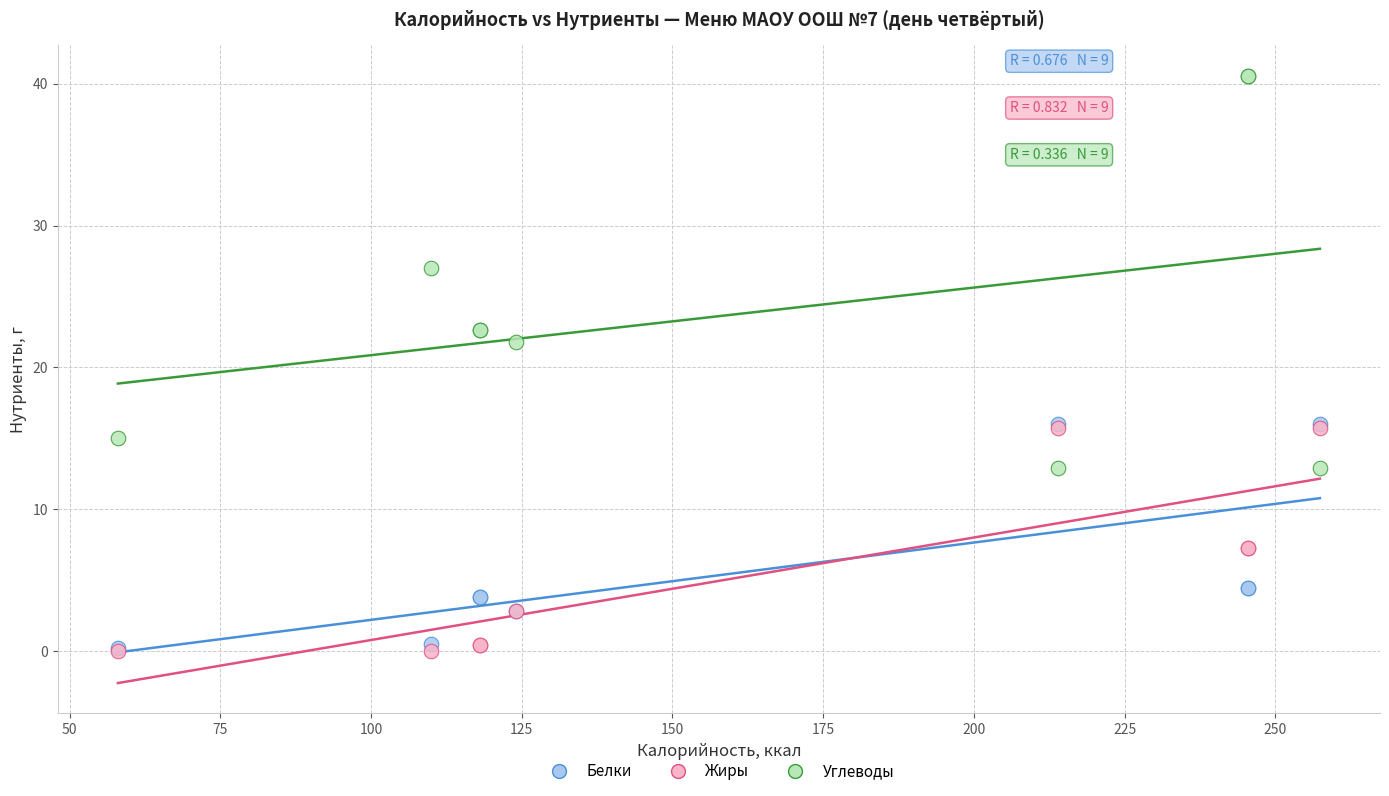

Which series reaches the maximum Y coordinate?

Углеводы